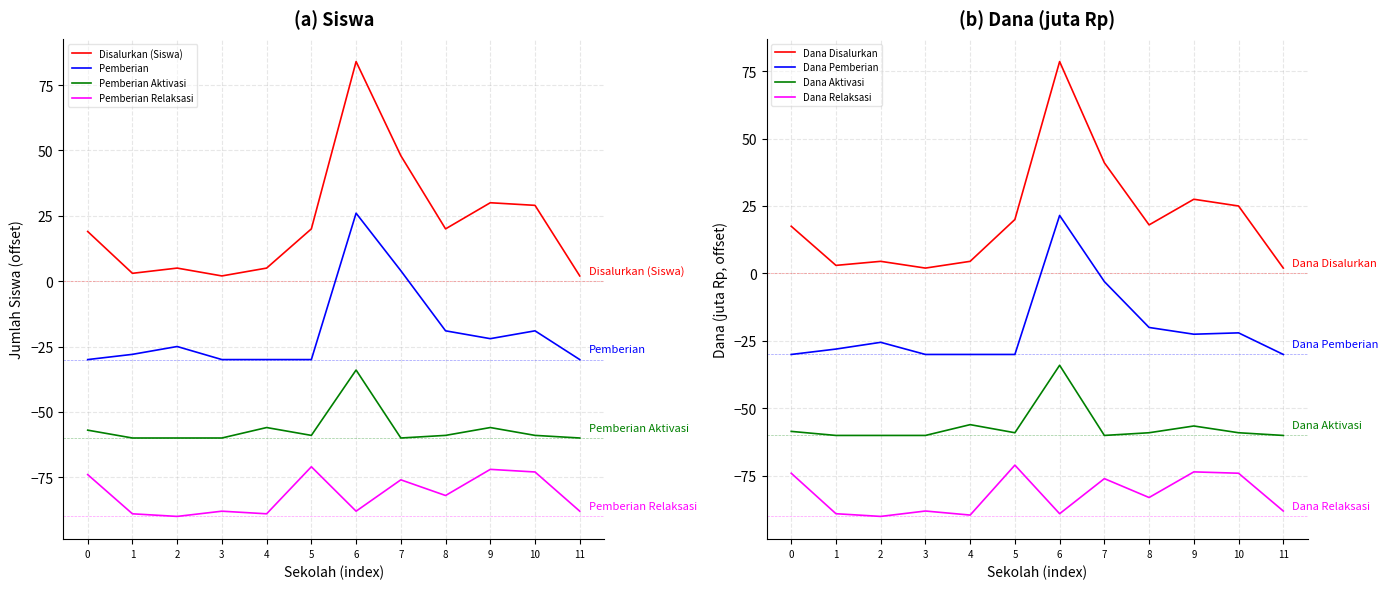

List the series in order of their peak value, highest first.

Disalurkan (Siswa), Pemberian, Pemberian Aktivasi, Pemberian Relaksasi